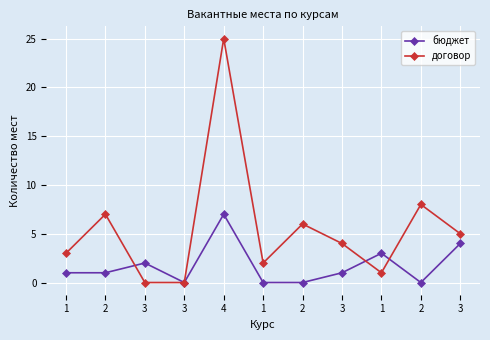

Reading left to right, extract all data points from this chart.

бюджет: 1	1	2	0	7	0	0	1	3	0	4
договор: 3	7	0	0	25	2	6	4	1	8	5